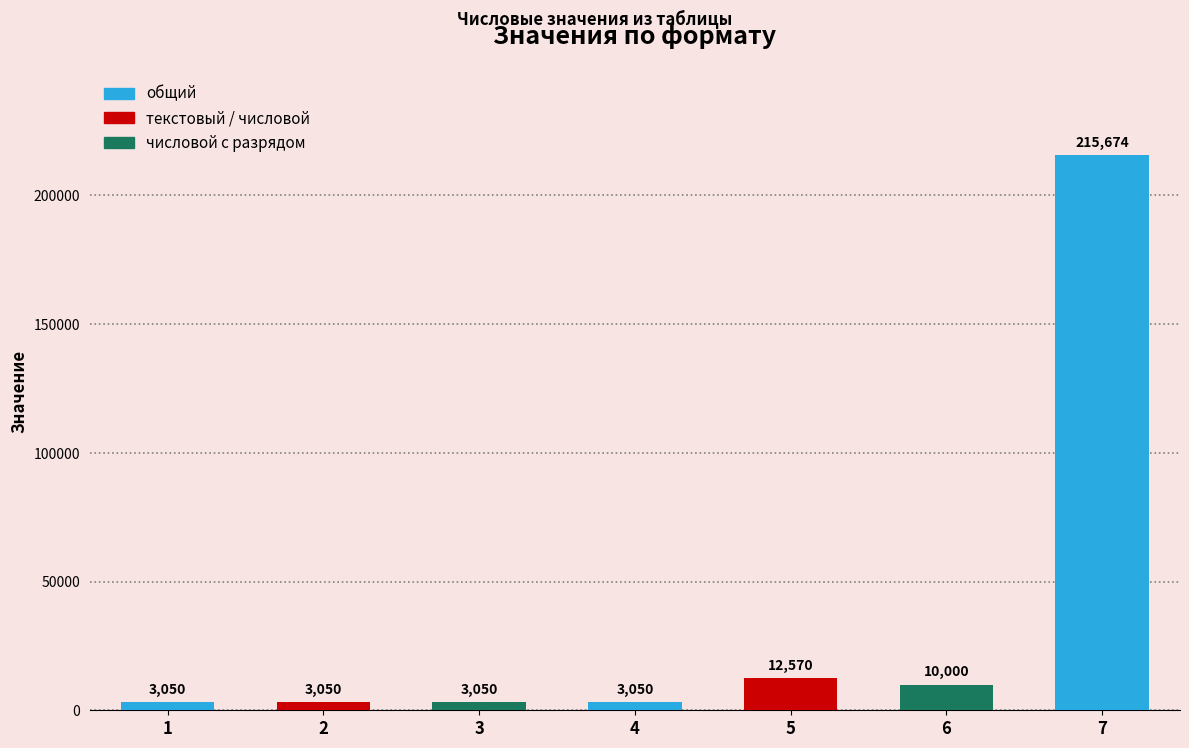

Is it true that the value at текстовый (2) is 4161?

False